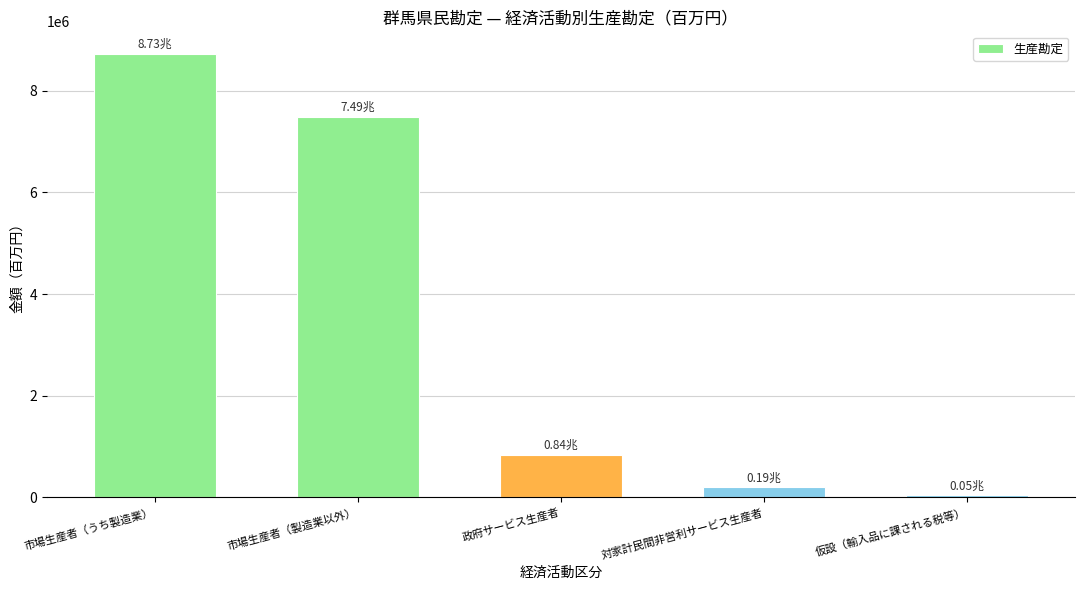

What is the label of the 5th bar from the right?

市場生産者（うち製造業）